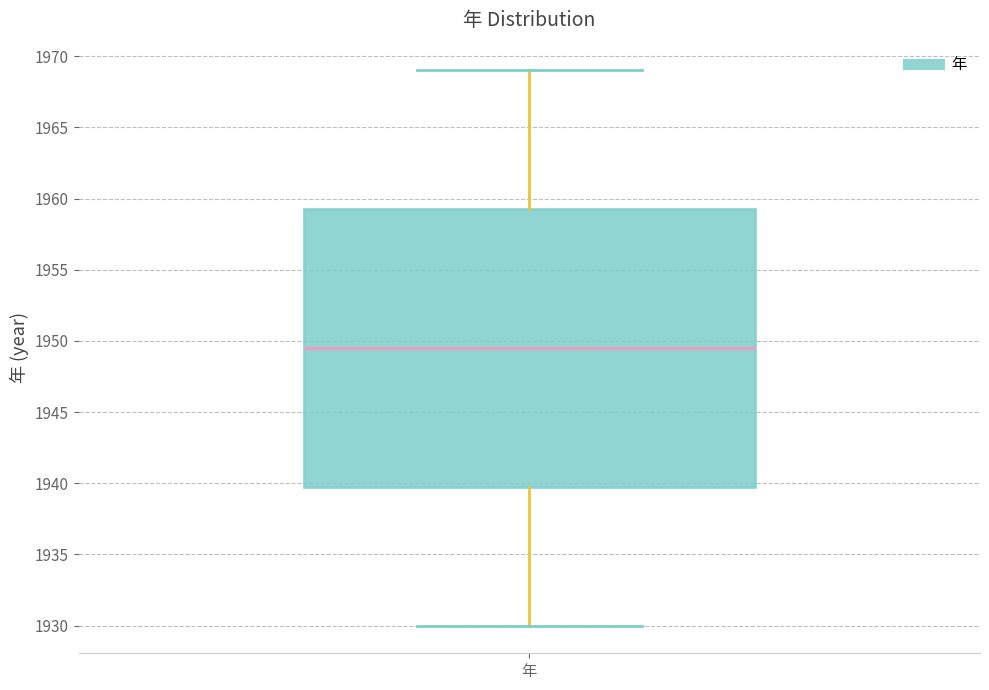

Read this box plot against the y-axis: the position of the median line, the range covered by the box, and the ends of both whiskers. The values are not printed on the chart, so give them approximately, as read against the axis.

median 1949.5, box 1940.0 to 1959.5, whiskers 1930.0 to 1969.0